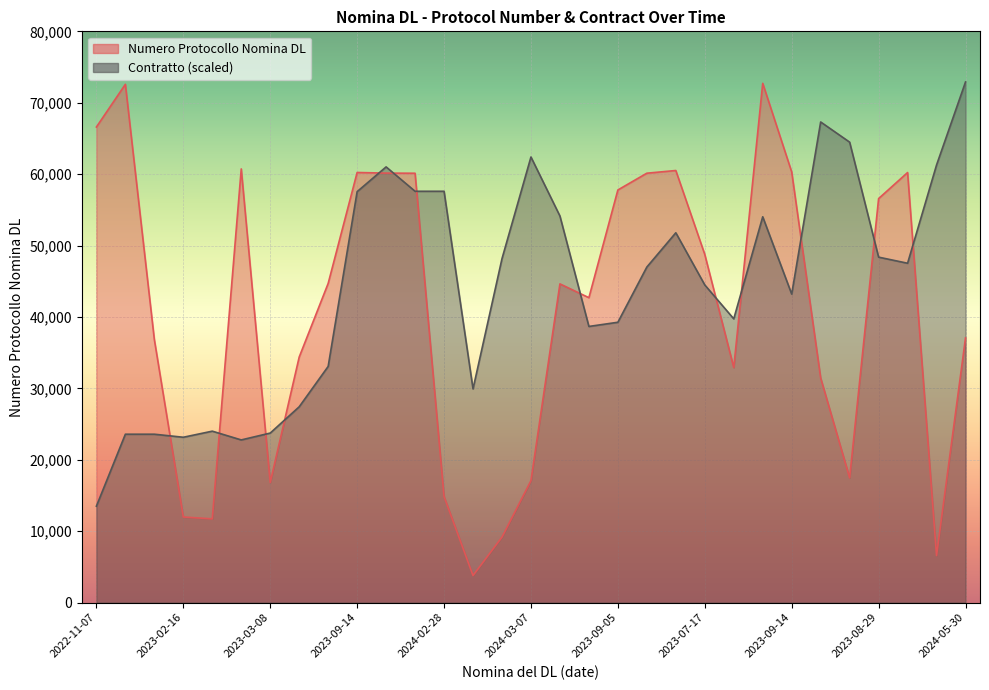

What is the greatest value displayed?

72906.7